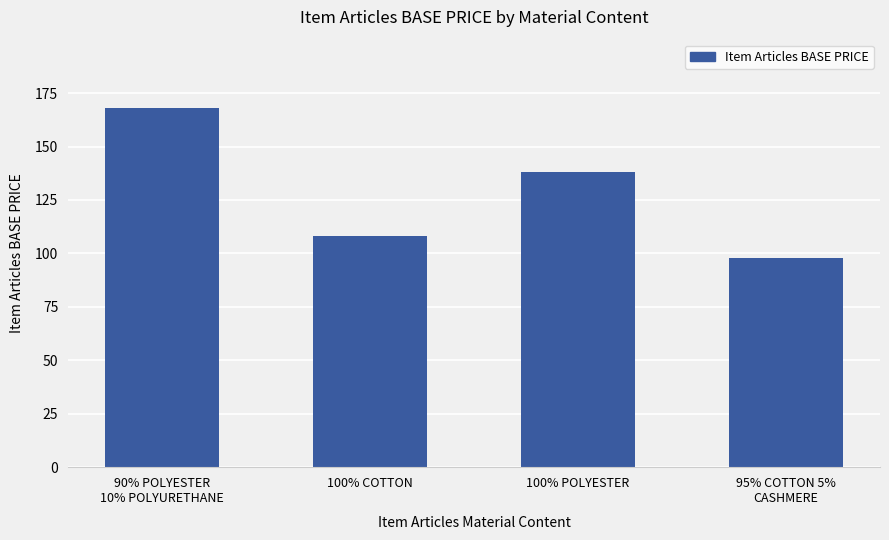

Reading left to right, extract all data points from this chart.

90% POLYESTER
10% POLYURETHANE=168	100% COTTON=108	100% POLYESTER=138	95% COTTON 5%
CASHMERE=98